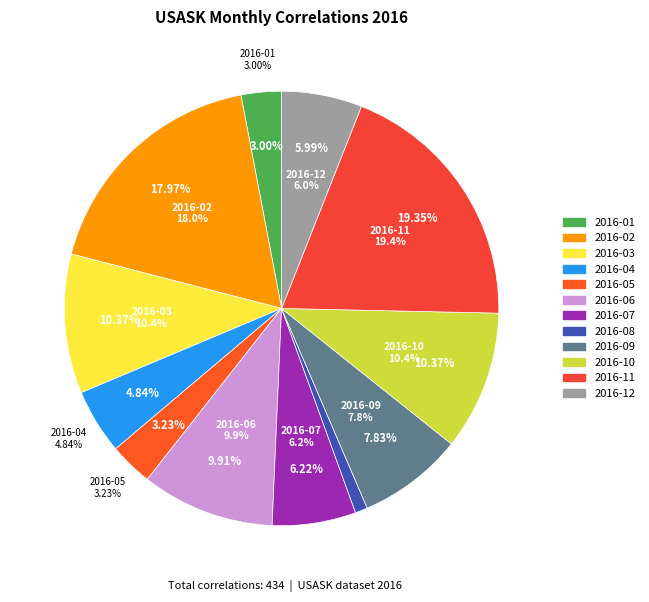

Which category has the biggest portion of the pie?

2016-11